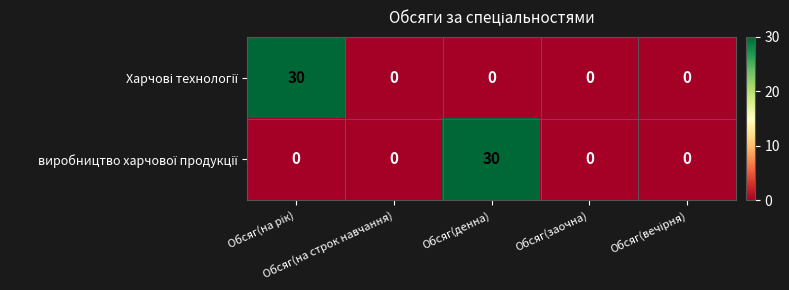

What is the maximum value shown in the chart?

30